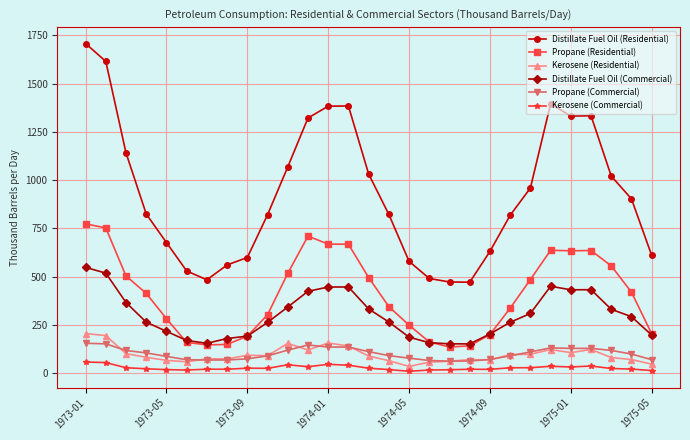

How many lines are shown in the chart?

6